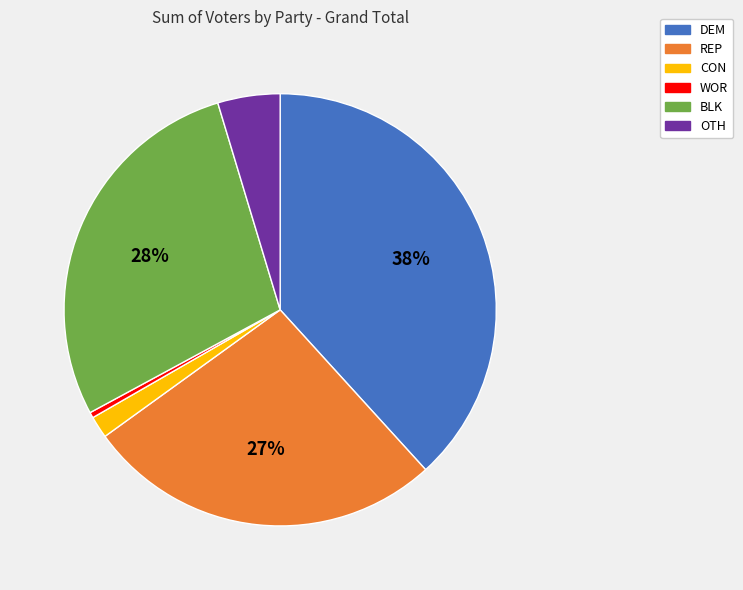

Is there a majority slice in this chart?

No